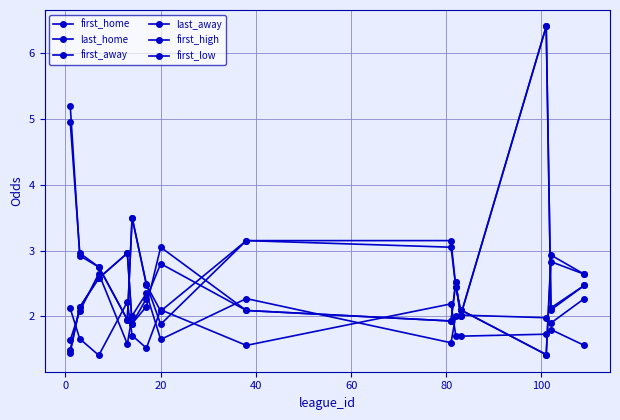

How many lines are shown in the chart?

6